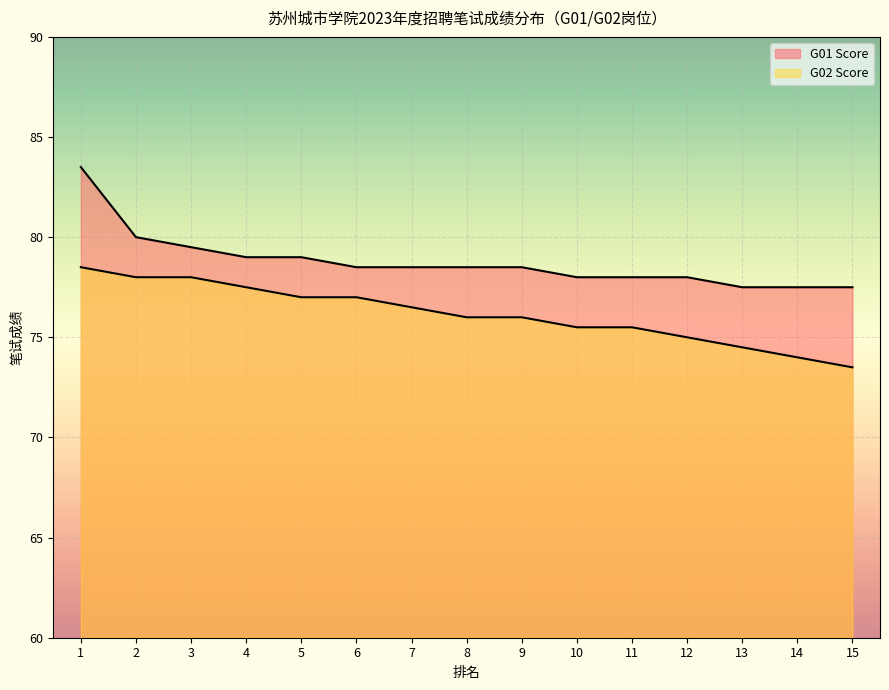

What is the spread (max minus min) of values at 11?

2.5